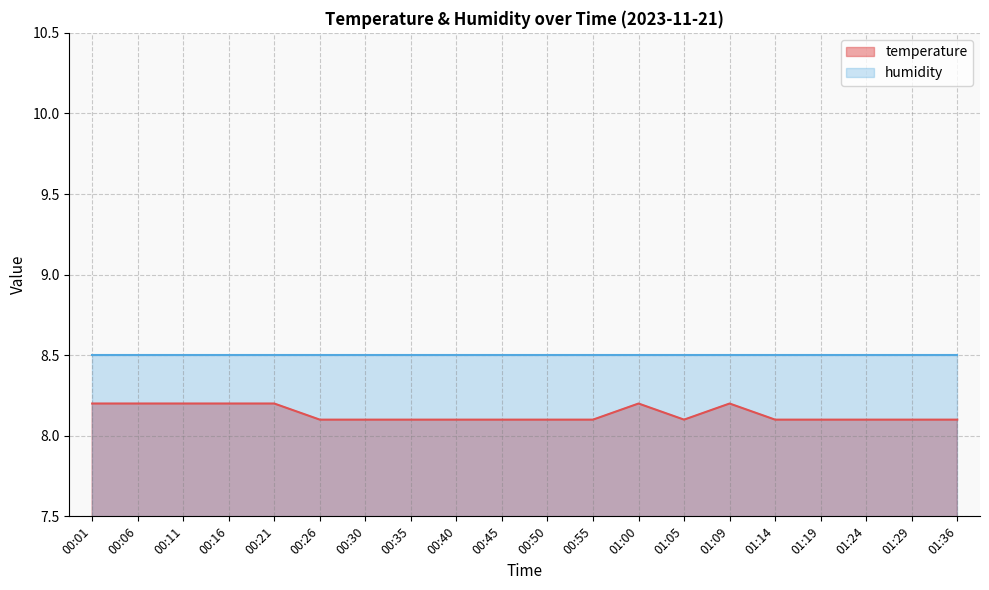

True or false: there are more than 1 points higher than both neighbors.

True